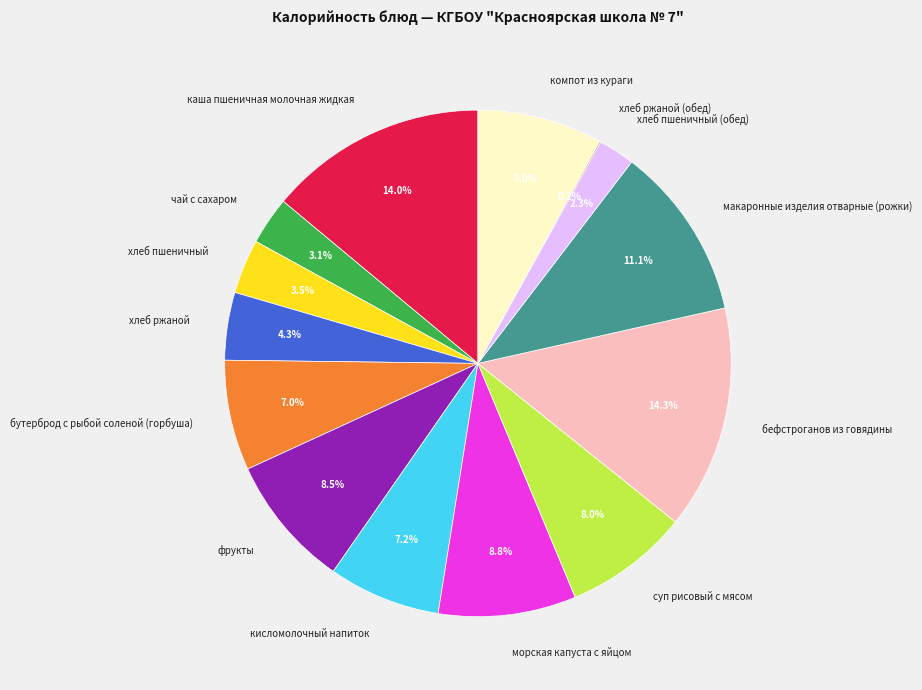

What percentage do бутерброд с рыбой соленой (горбуша) and морская капуста с яйцом together represent?

15.8%